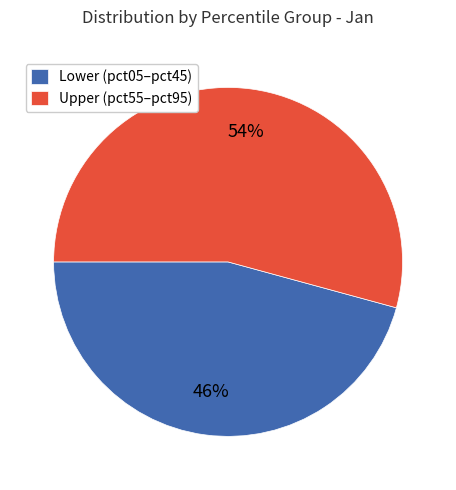

Which slice is the largest?

Upper (pct55–pct95)